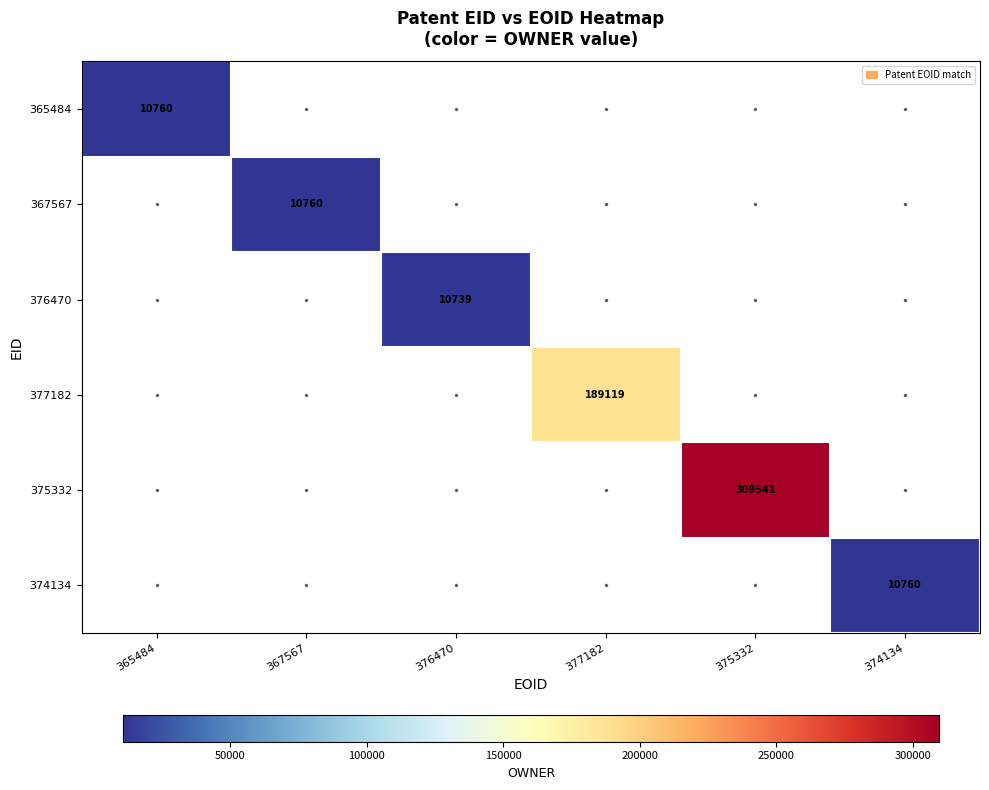

True or false: 377182 has a value of 189119 at 377182.

True